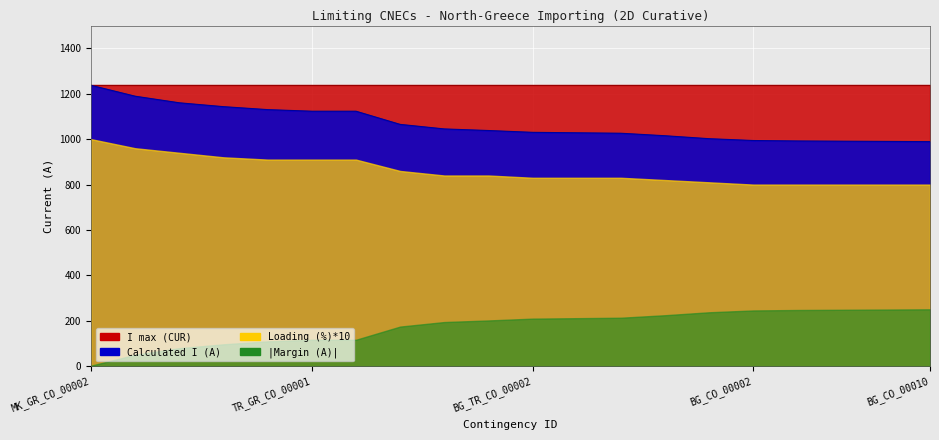

List the labels in order of value, smallest first.

BG_CO_00010, GR_CO_00003, MK_GR_CO_00001, BG_CO_00009, BG_CO_00002, TR_CO_00001, BG_TR_CO_00001, GR_CO_00002, GR_CO_00004, BG_TR_CO_00002, AL_ME_CO_00001, AL_CO_00001, GR_CO_00001, TR_GR_CO_00001, AL_CO_00002, AL_GR_CO_00001, BG_GR_CO_00001, BG_CO_00001, IT_GR_CO_00001, MK_GR_CO_00002